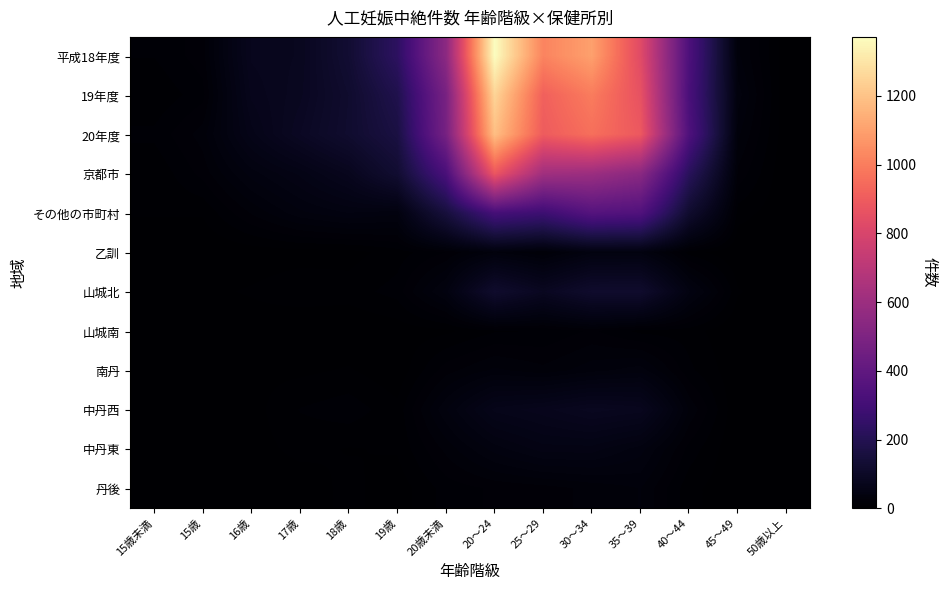

Reading left to right, list all the values displayed in this chart.

平成18年度: 15歳未満=11	15歳=19	16歳=76	17歳=81	18歳=129	19歳=231	20歳未満=547	20～24=1372	25～29=1019	30～34=1100	35～39=833	40～44=332	45～49=28	50歳以上=1
19年度: 15歳未満=6	15歳=14	16歳=71	17歳=84	18歳=118	19歳=187	20歳未満=480	20～24=1252	25～29=915	30～34=997	35～39=862	40～44=321	45～49=35	50歳以上=0
20年度: 15歳未満=12	15歳=24	16歳=62	17歳=91	18歳=120	19歳=165	20歳未満=474	20～24=1189	25～29=899	30～34=960	35～39=888	40～44=338	45～49=28	50歳以上=1
京都市: 15歳未満=6	15歳=18	16歳=40	17歳=55	18歳=77	19歳=126	20歳未満=322	20～24=880	25～29=616	30～34=600	35～39=542	40～44=219	45～49=20	50歳以上=0
その他の市町村: 15歳未満=6	15歳=6	16歳=22	17歳=36	18歳=43	19歳=39	20歳未満=152	20～24=309	25～29=283	30～34=360	35～39=346	40～44=119	45～49=8	50歳以上=1
乙訓: 15歳未満=0	15歳=0	16歳=2	17歳=3	18歳=3	19歳=8	20歳未満=16	20～24=32	25～29=21	30～34=41	35～39=41	40～44=8	45～49=0	50歳以上=0
山城北: 15歳未満=0	15歳=4	16歳=6	17歳=9	18歳=8	19歳=13	20歳未満=40	20～24=116	25～29=85	30～34=115	35～39=116	40～44=44	45～49=6	50歳以上=0
山城南: 15歳未満=0	15歳=0	16歳=2	17歳=0	18歳=0	19歳=2	20歳未満=4	20～24=10	25～29=11	30～34=17	35～39=9	40～44=8	45～49=0	50歳以上=0
南丹: 15歳未満=2	15歳=2	16歳=4	17歳=4	18歳=6	19歳=1	20歳未満=19	20～24=28	25～29=23	30～34=30	35～39=35	40～44=12	45～49=1	50歳以上=1
中丹西: 15歳未満=2	15歳=0	16歳=3	17歳=11	18歳=14	19歳=7	20歳未満=37	20～24=66	25～29=73	30～34=83	35～39=78	40～44=26	45～49=0	50歳以上=0
中丹東: 15歳未満=2	15歳=0	16歳=3	17歳=7	18歳=5	19歳=6	20歳未満=23	20～24=40	25～29=51	30～34=51	35～39=40	40～44=14	45～49=0	50歳以上=0
丹後: 15歳未満=0	15歳=0	16歳=2	17歳=2	18歳=7	19歳=2	20歳未満=13	20～24=17	25～29=19	30～34=23	35～39=27	40～44=7	45～49=1	50歳以上=0